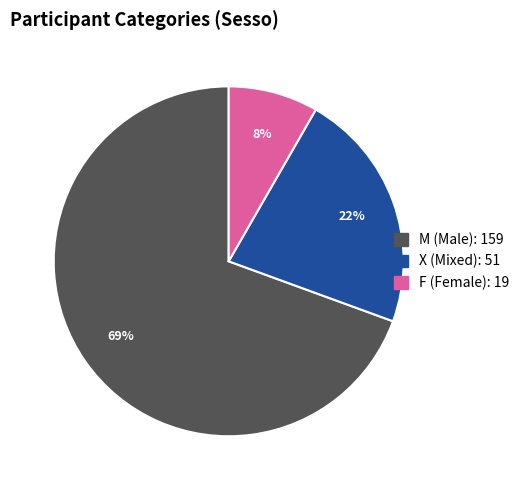

Combined, do F and M account for over 50%?

Yes